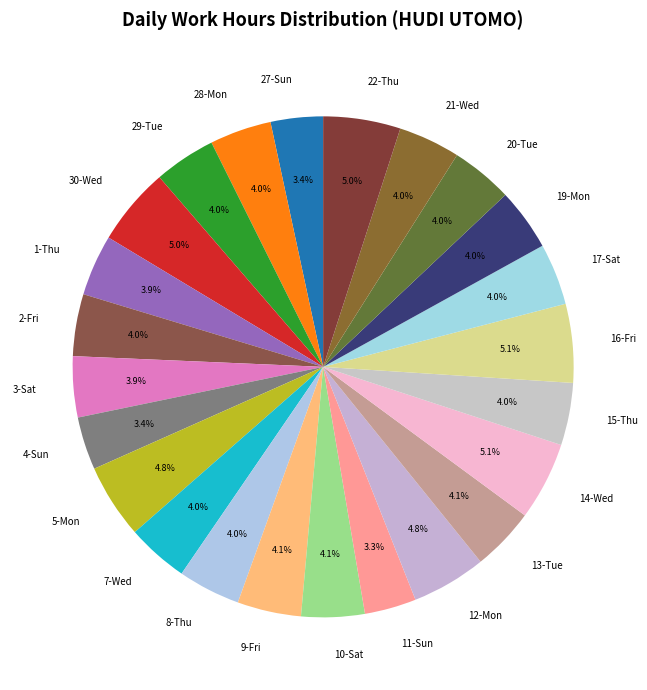

To the nearest percent, what percentage of the pie is 2-Fri?

4%